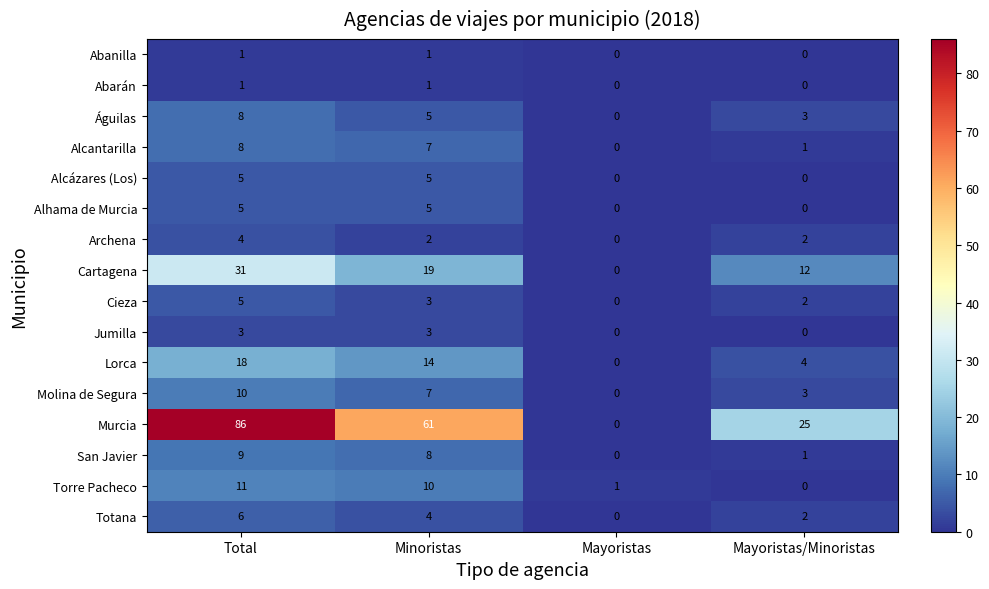

Which series has the largest range (max minus min)?

Murcia